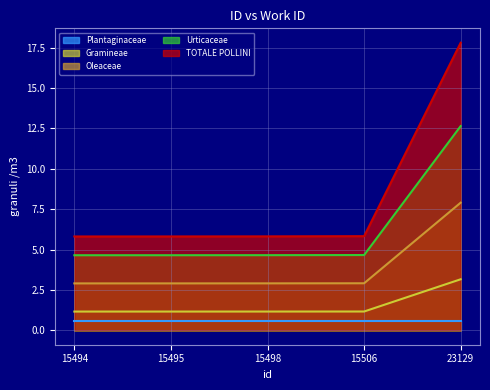

Read the Oleaceae value at 15494.

2.9